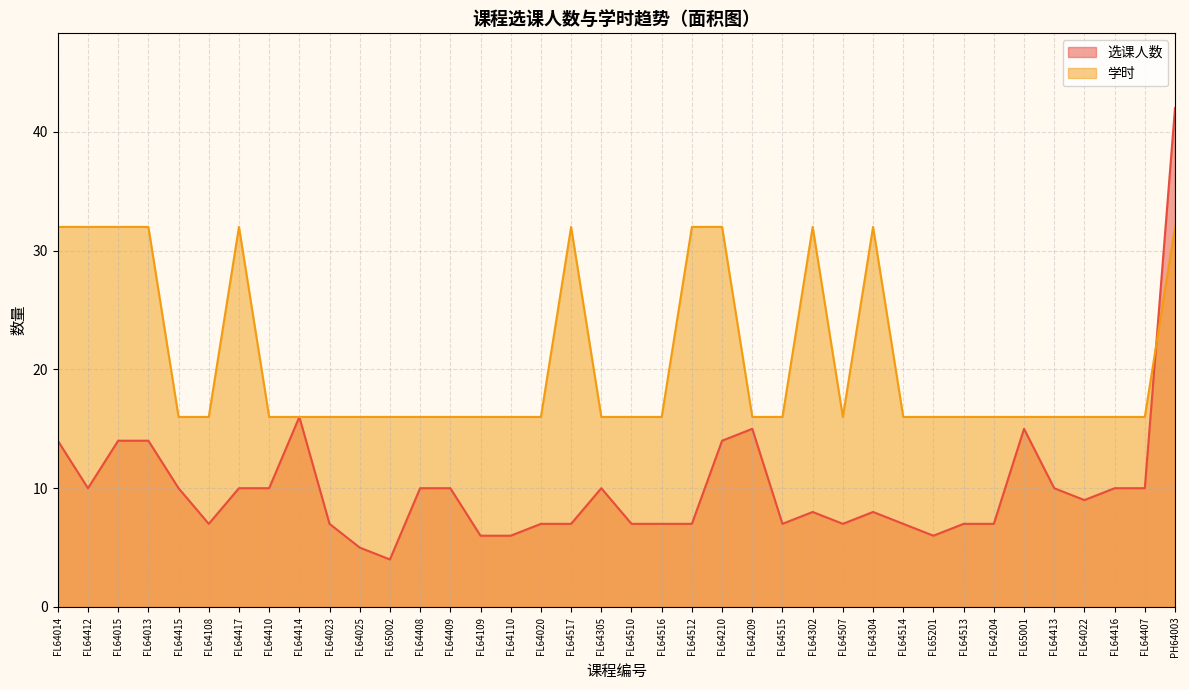

What value does the 学时 series have at FL64108, to the nearest 5?

15